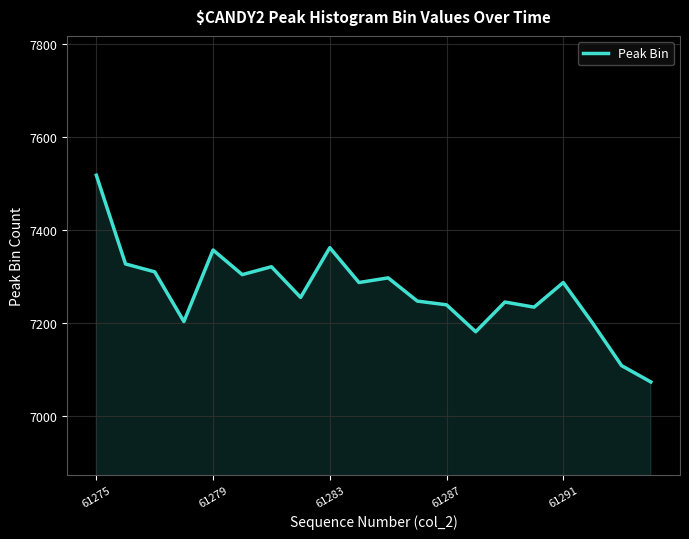

What is the maximum value shown in the chart?

7518